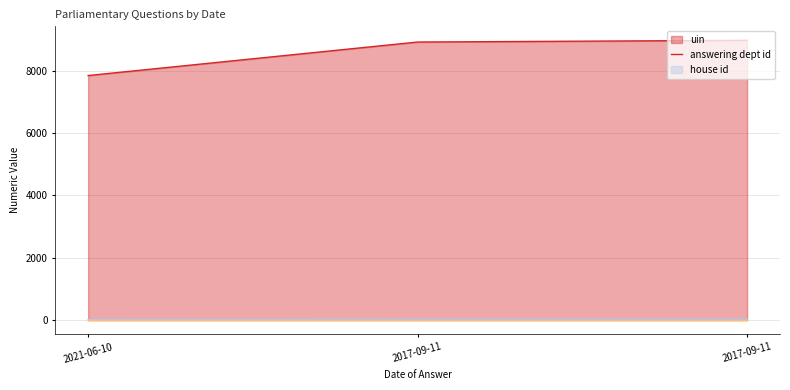

Is it true that house id line equals 1 at 2017-09-11?

True